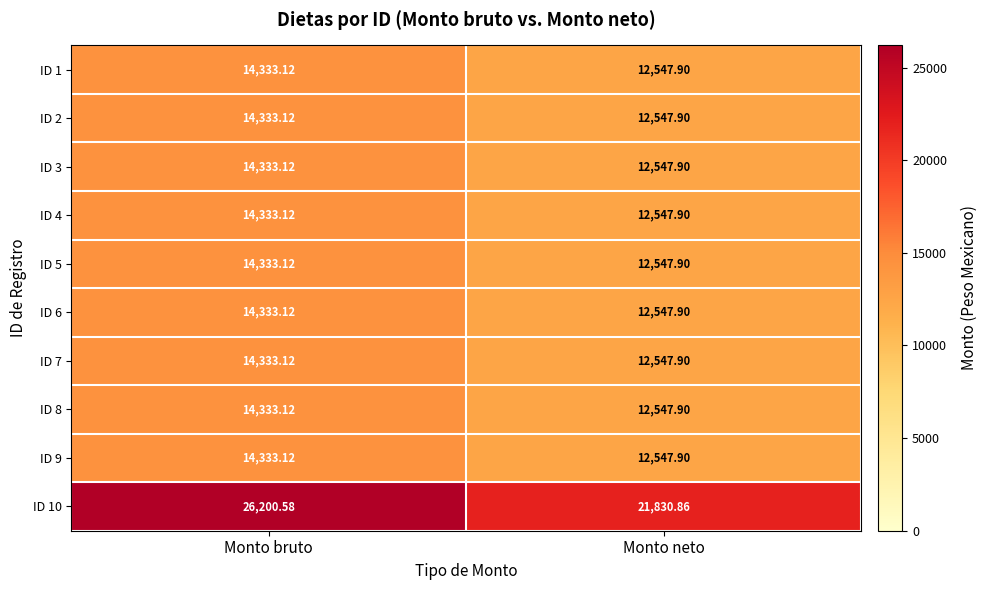

Rank the categories by ID 10 value from lowest to highest.

Monto neto, Monto bruto